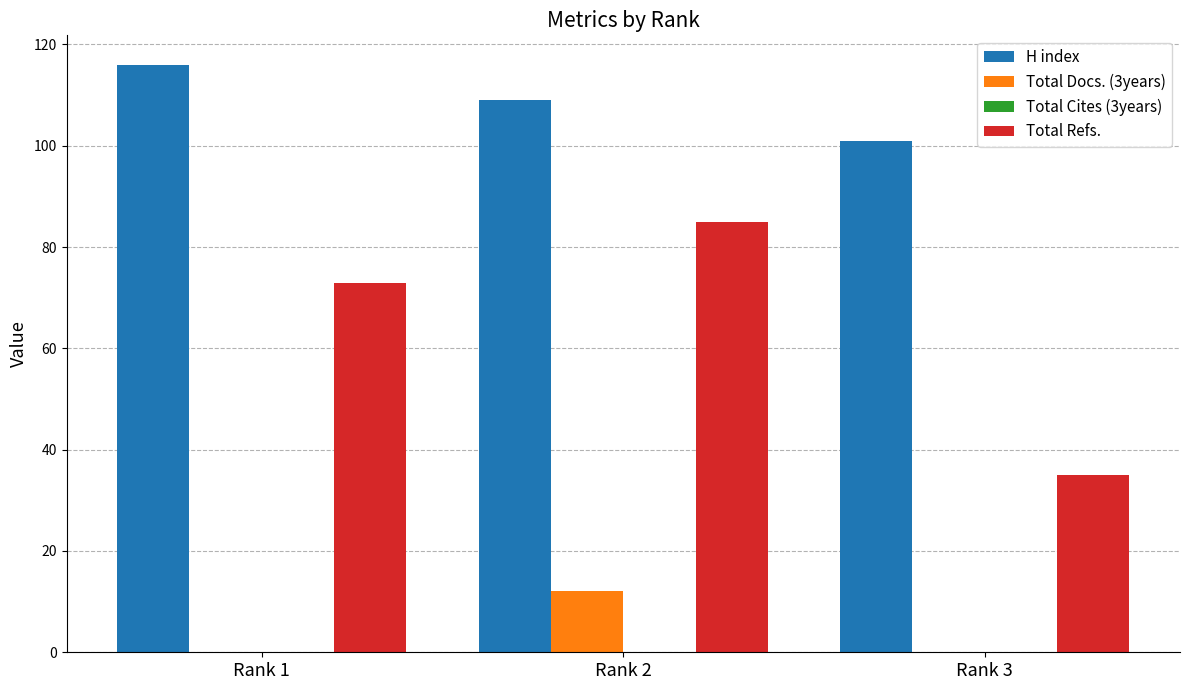

What is the difference between the Total Refs. values at Rank 3 and Rank 1?

38